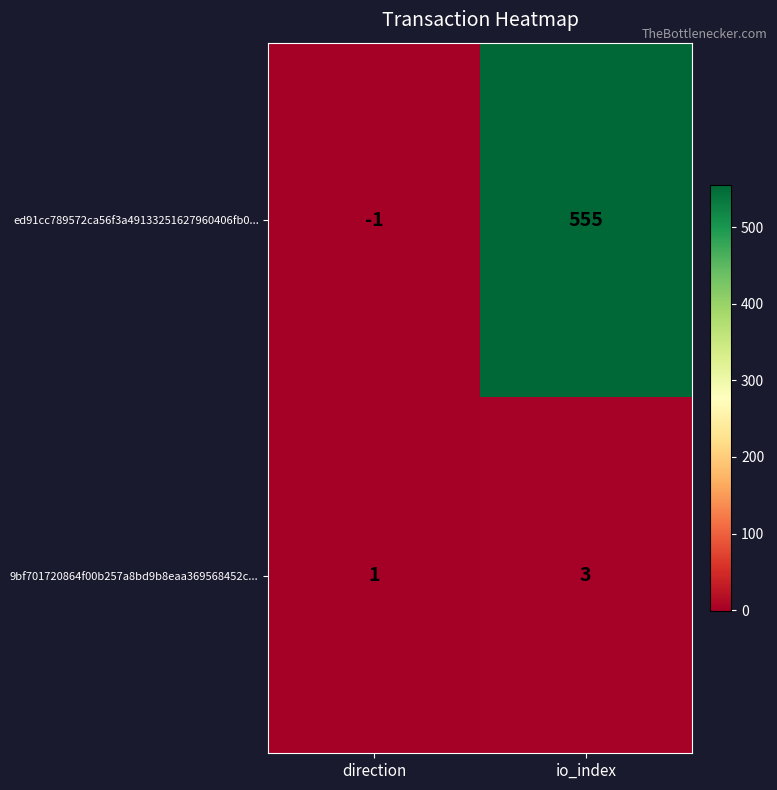

Which series has the largest total across all categories?

ed91cc789572ca56f3a49133251627960406fb0...